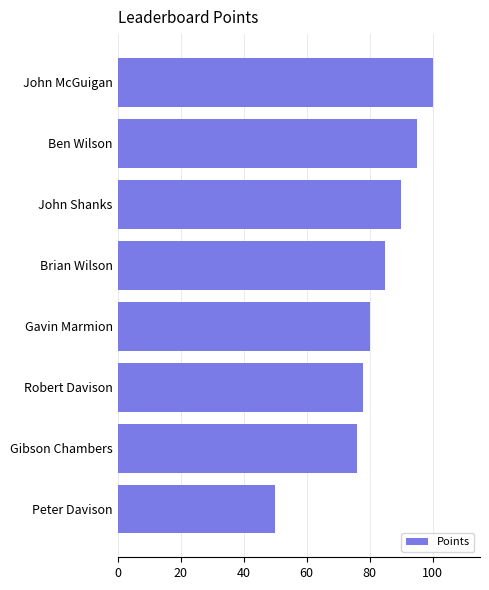

Between Gavin Marmion and Peter Davison, which is larger?

Gavin Marmion